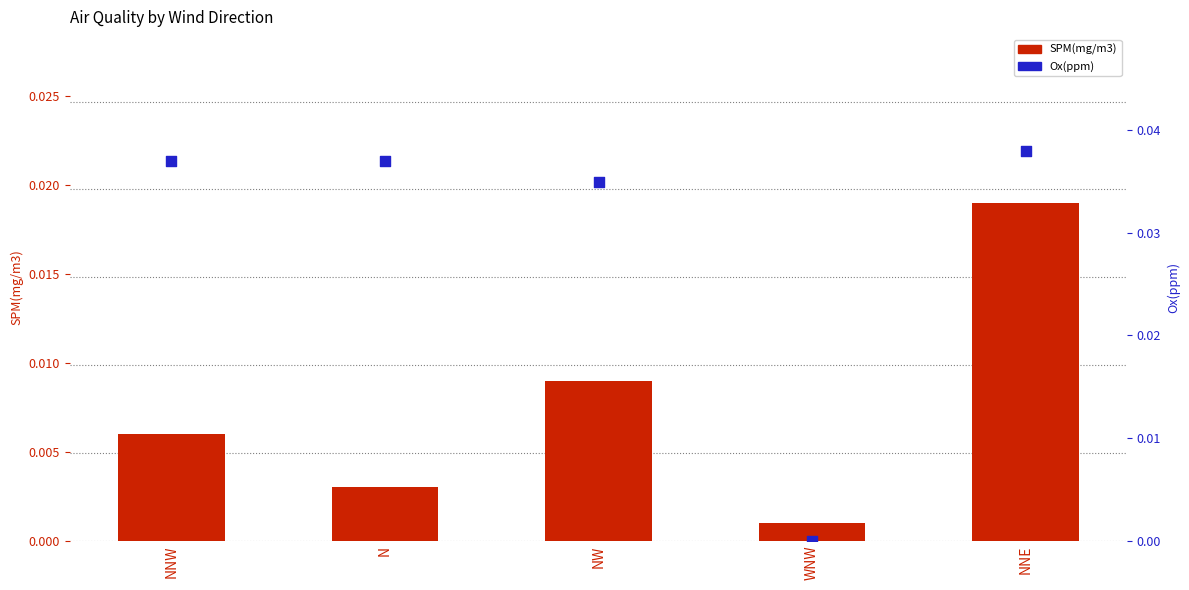

At how many categories does at least one series exceed 0?

5